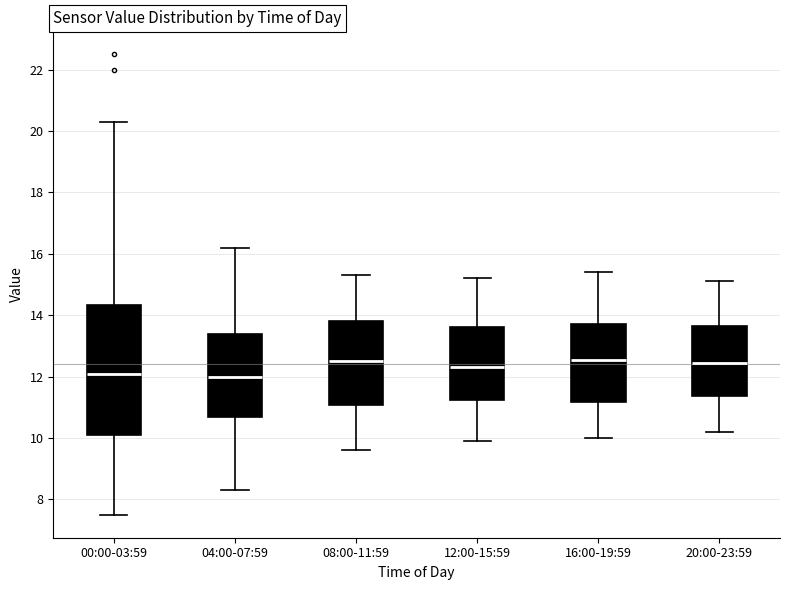

Reading left to right, transcribe this box plot: for each box, give where its median line is, the range the box spans, and where its two whiskers end, as read against the y-axis. The values are not printed on the chart, so give them approximately, as read against the axis.

00:00-03:59: median 12.2, box 10.2 to 14.4, whiskers 7.6 to 20.4
04:00-07:59: median 12.0, box 10.6 to 13.4, whiskers 8.4 to 16.2
08:00-11:59: median 12.6, box 11.0 to 13.8, whiskers 9.6 to 15.4
12:00-15:59: median 12.4, box 11.2 to 13.6, whiskers 10.0 to 15.2
16:00-19:59: median 12.6, box 11.2 to 13.8, whiskers 10.0 to 15.4
20:00-23:59: median 12.4, box 11.4 to 13.6, whiskers 10.2 to 15.2